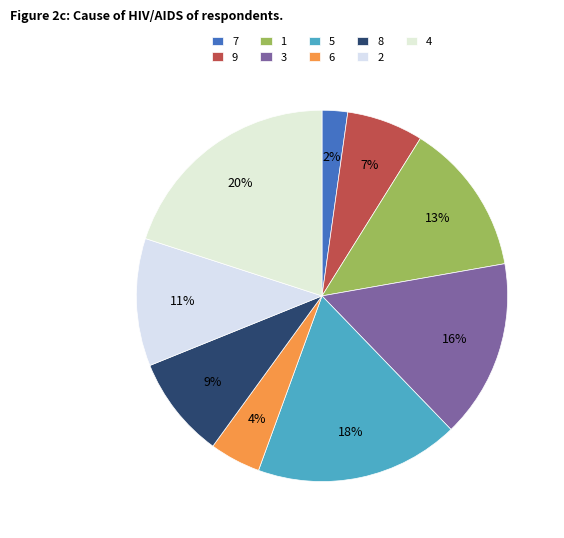

To the nearest percent, what is the difference between the largest and smallest slice percentages?

18%